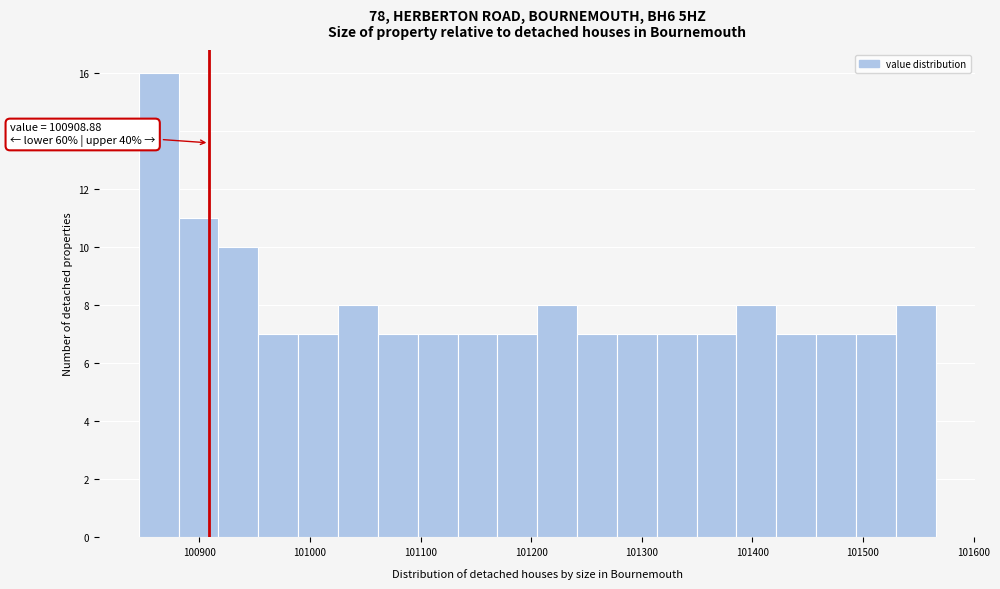

Around what value on the x-axis is the tallest bar? Give the approximate position of its centre, as read against the axis.

100860